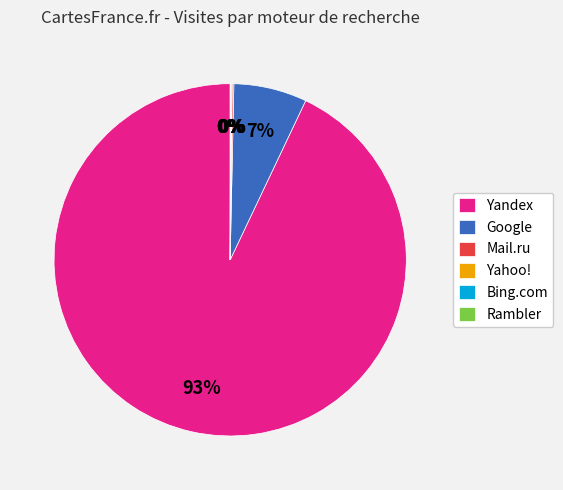

To the nearest percent, what is the difference between the largest and smallest slice percentages?

93%